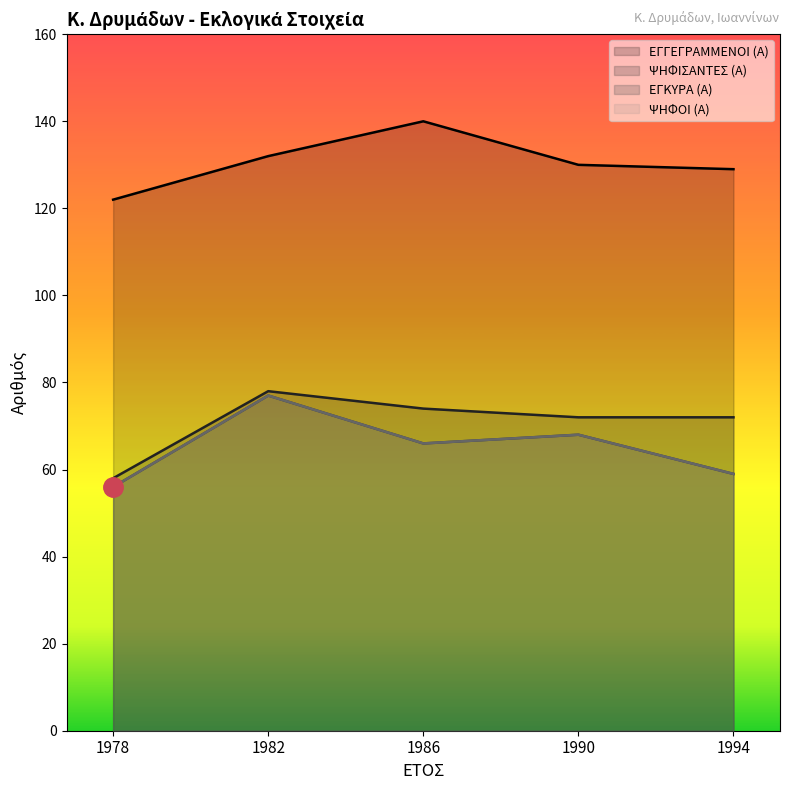

How many distinct data groups are displayed?

4